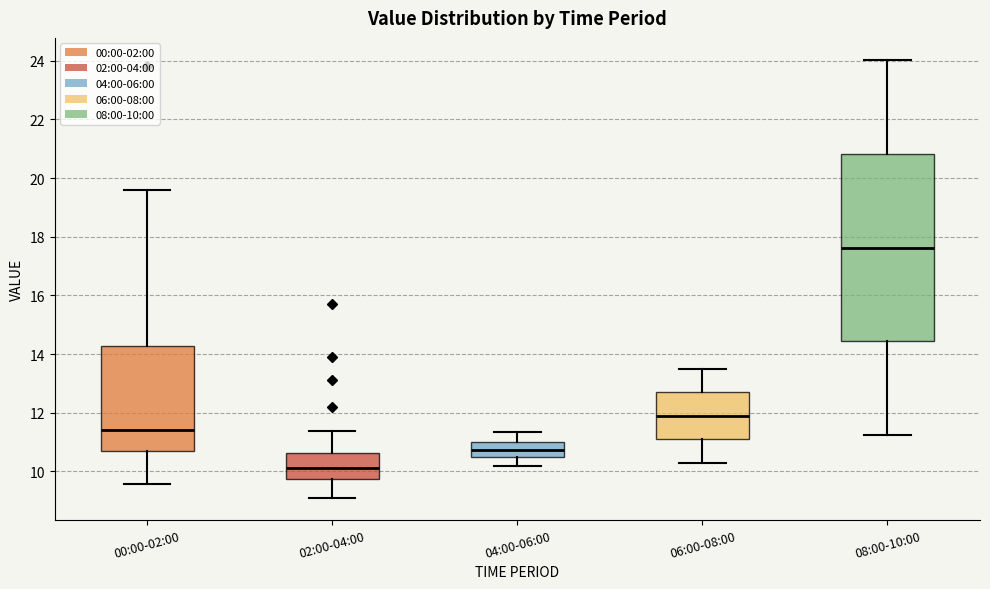

Comparing the boxes themselves (not the whiskers), which one is the tallest?

08:00-10:00